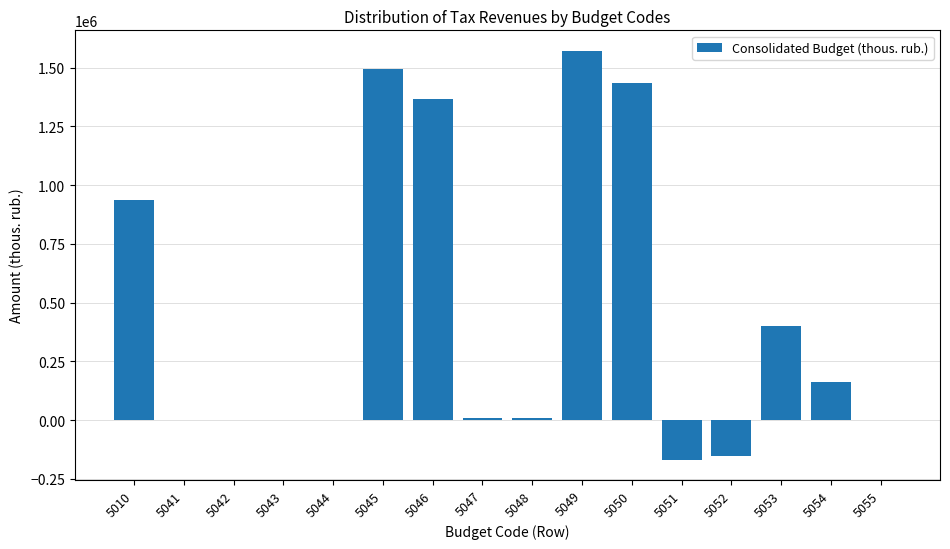

What is the difference between the values at 5050 and 5046?

70731